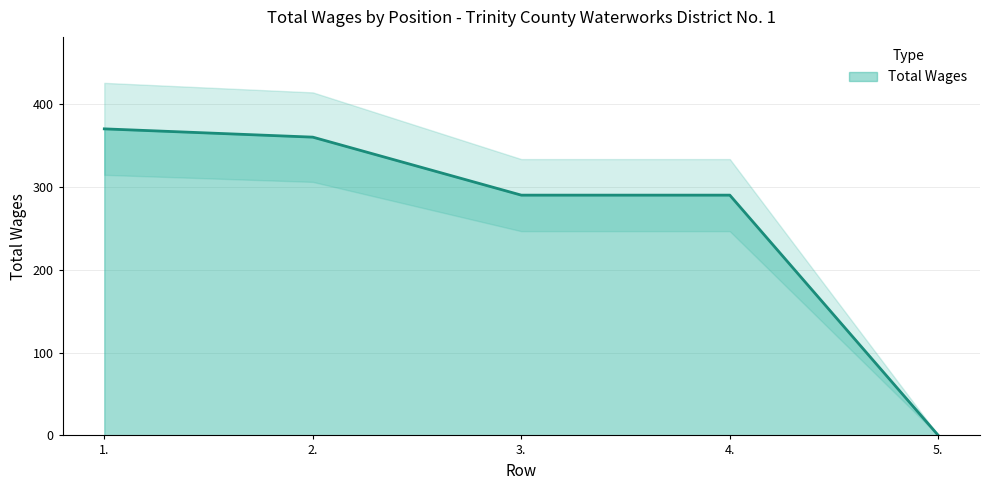

What is the label of the 2nd point from the left?

2.